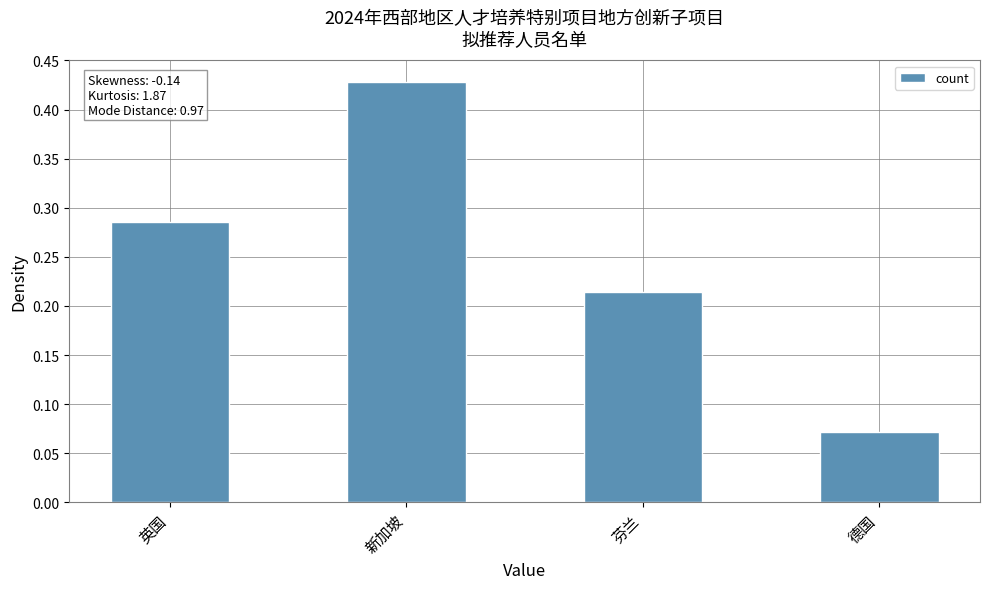

What position from the right is 芬兰?

2